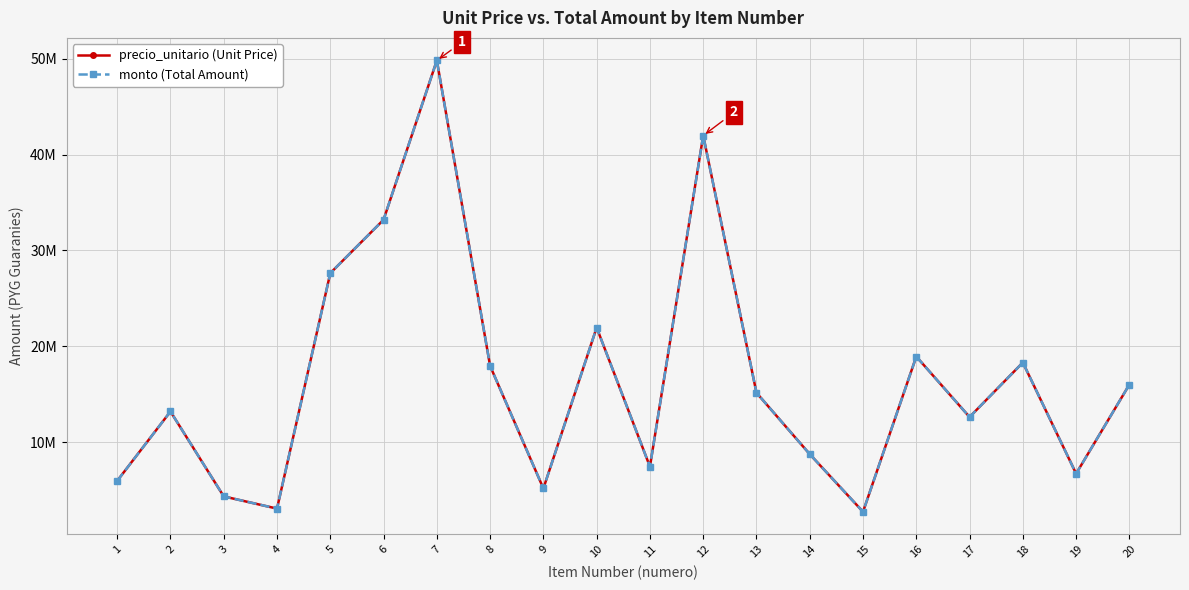

Which series has the largest total across all categories?

precio_unitario (Unit Price)